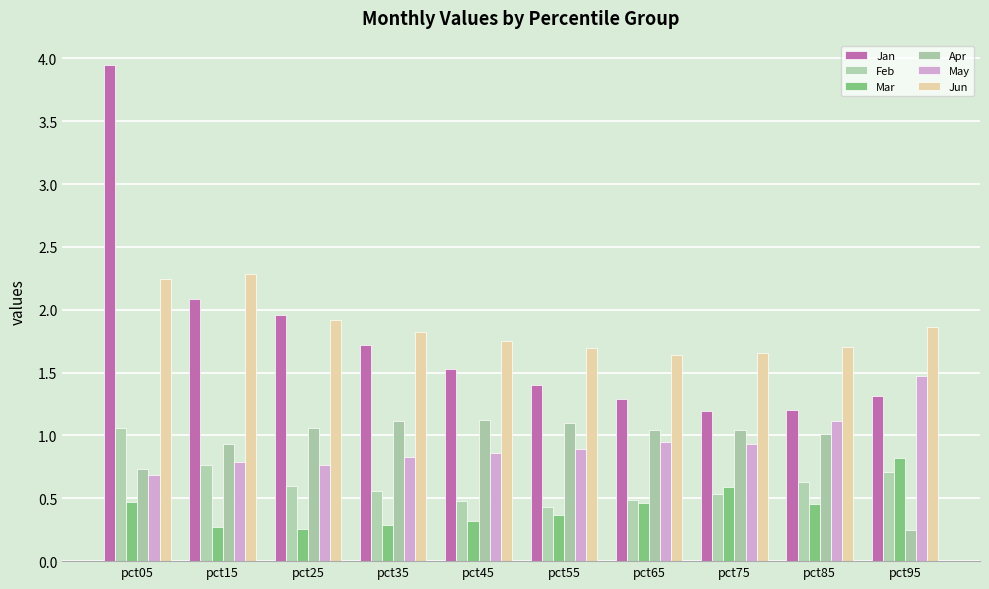

Is the value of Jan at pct15 greater than the value of Jun at pct05?

No